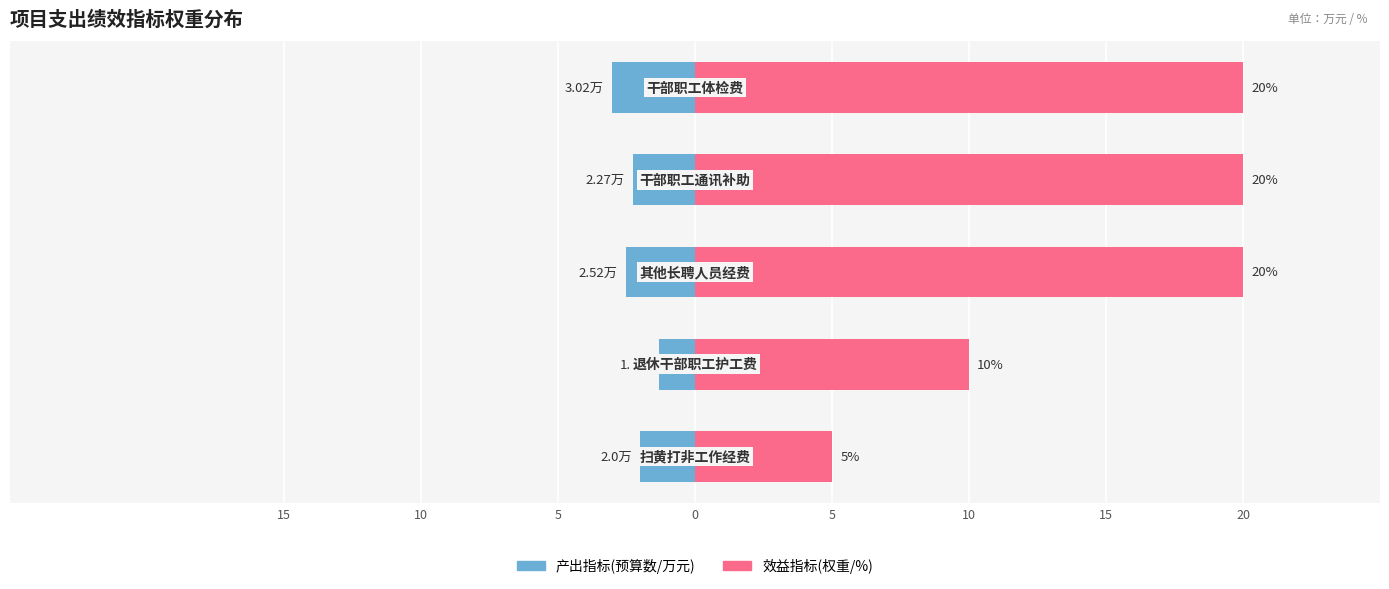

What is the difference between the second highest and minimum values in the 效益指标 series?

15.0